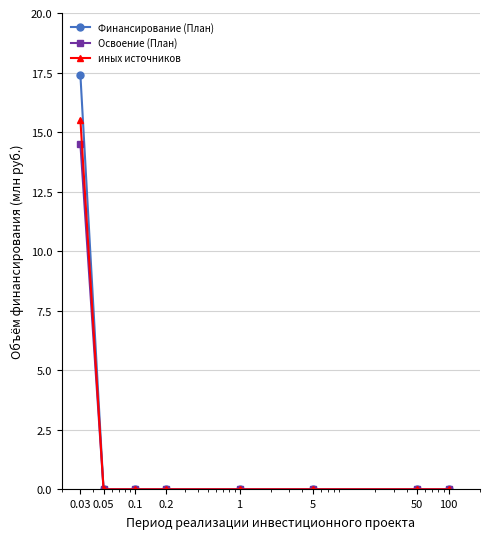

Does the chart display data point markers on the line(s)?

Yes